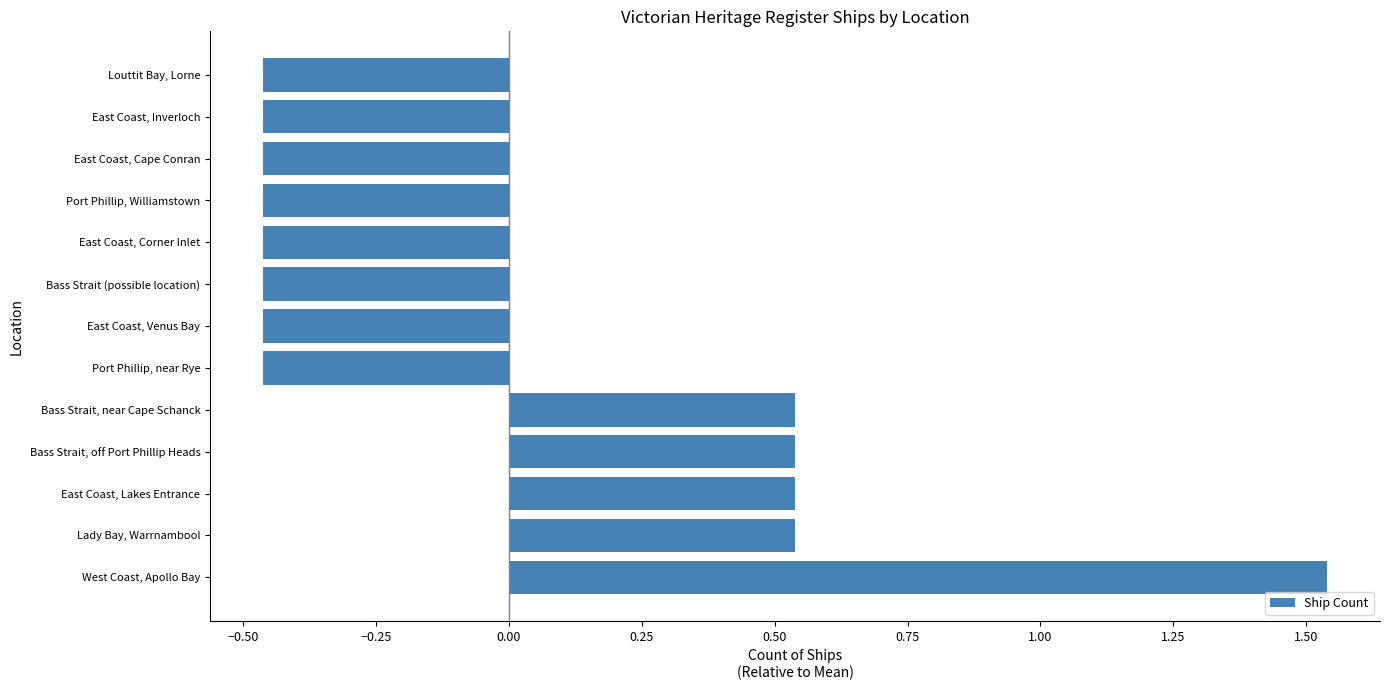

How many bars are there in total?

13